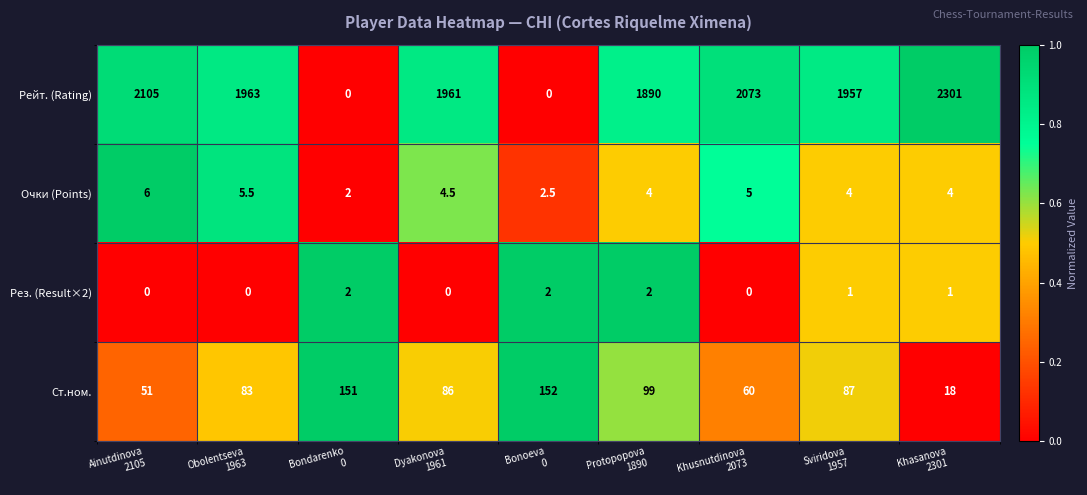

Rank the series by their maximum value, from lowest to highest.

Рез. (Result×2), Очки (Points), Ст.ном., Рейт. (Rating)